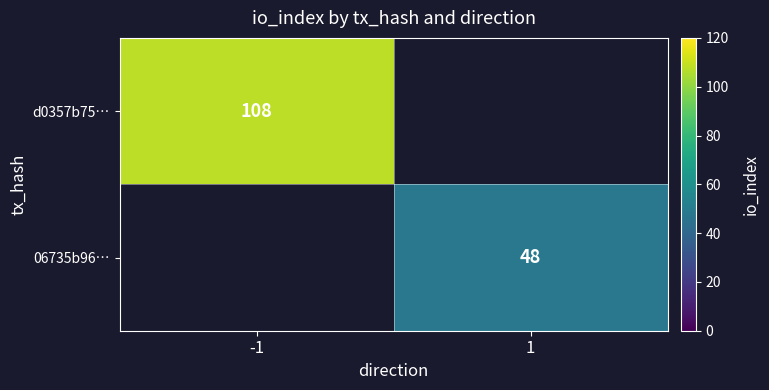

Which label corresponds to the largest value in the chart?

-1